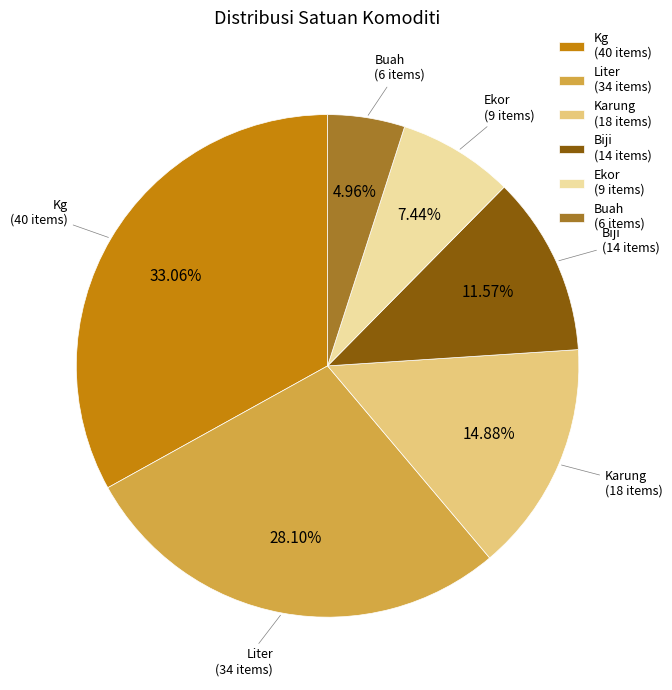

Is it true that Ekor is 13% of the pie?

False